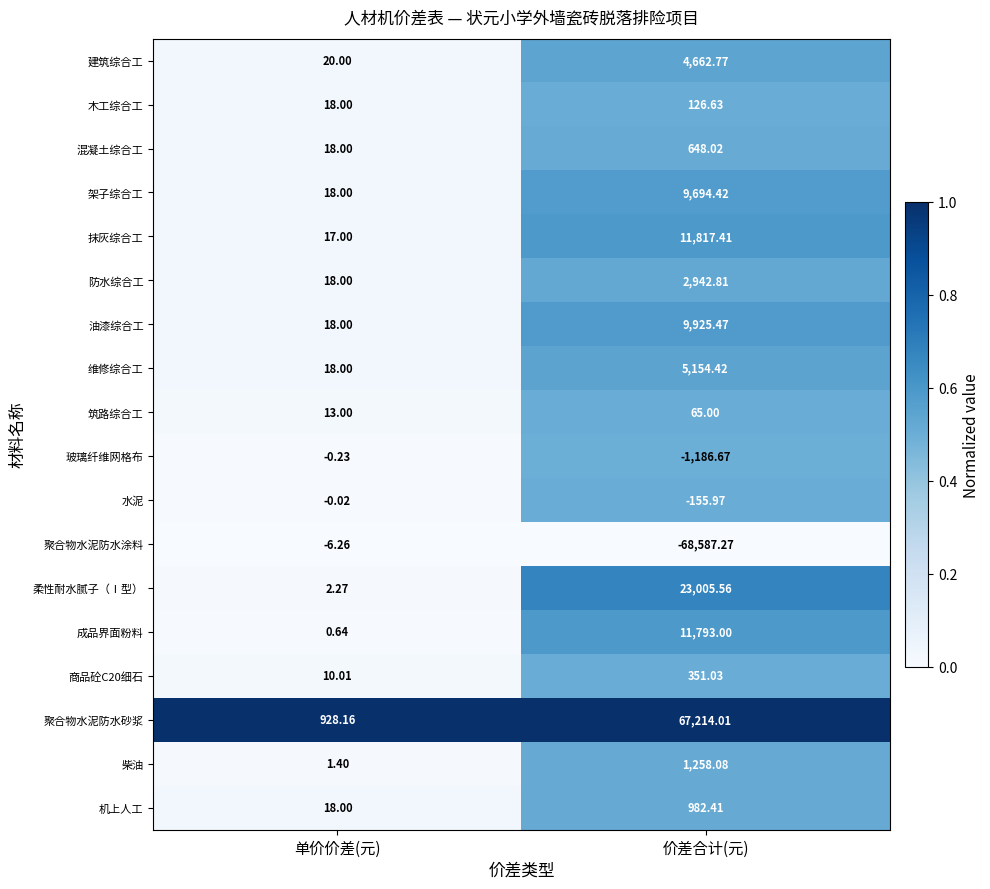

Where does the 机上人工 series first go above 982?

价差合计(元)